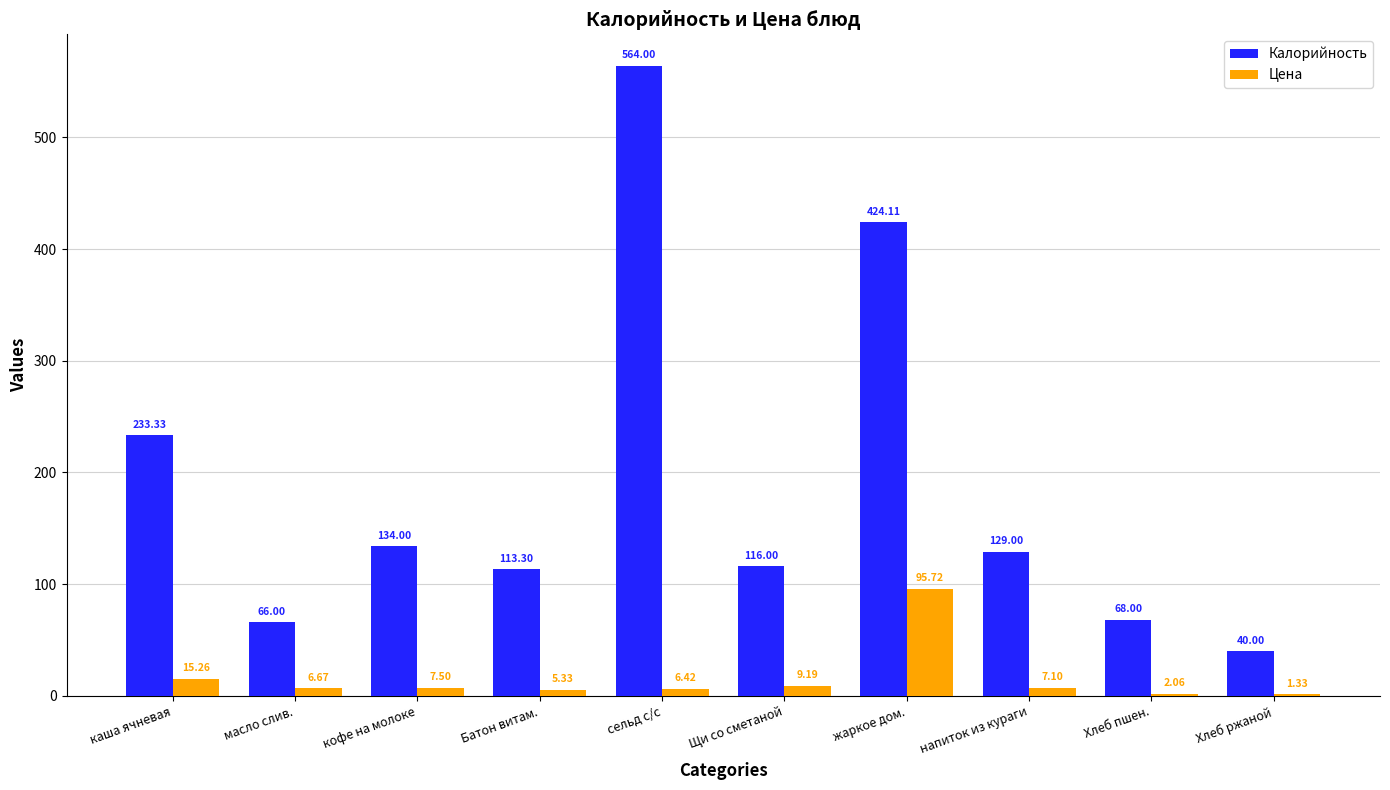

How many groups of bars are there?

10